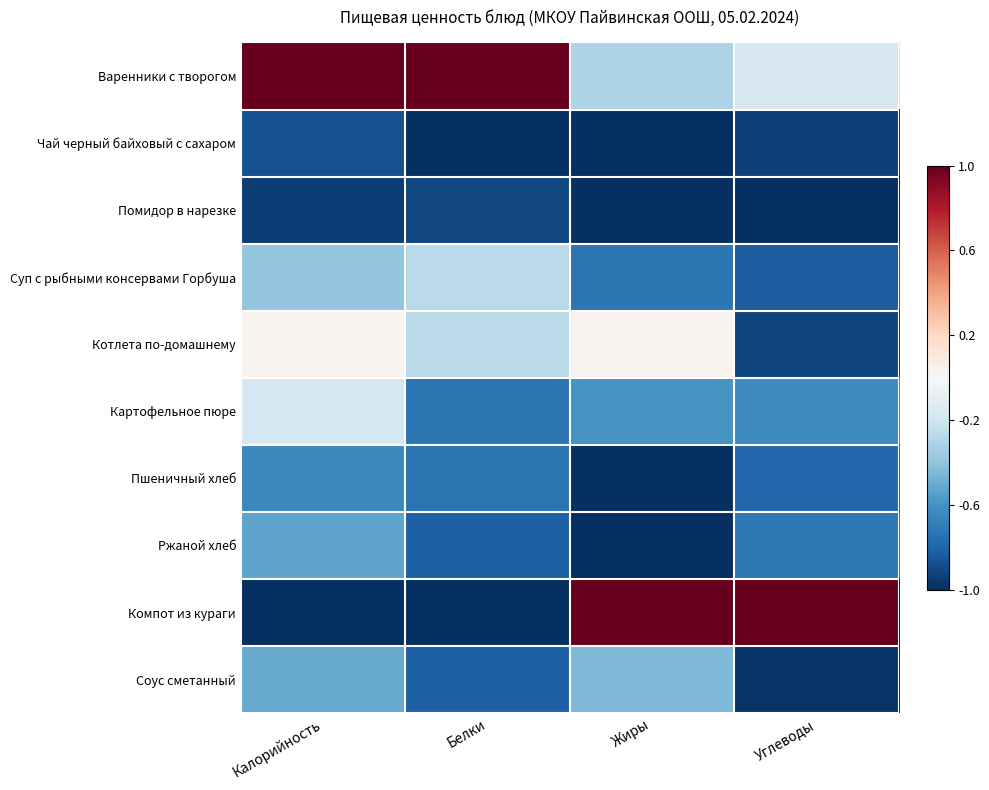

Which series has the largest total across all categories?

Варенники с творогом